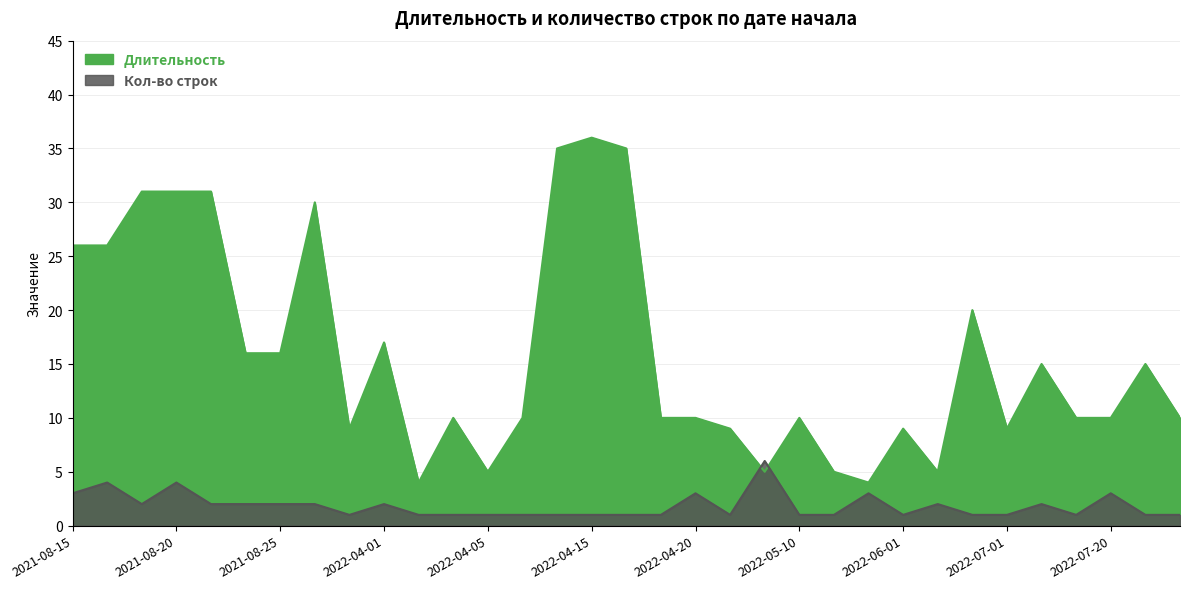

True or false: Кол-во строк and Длительность intersect in this chart.

True